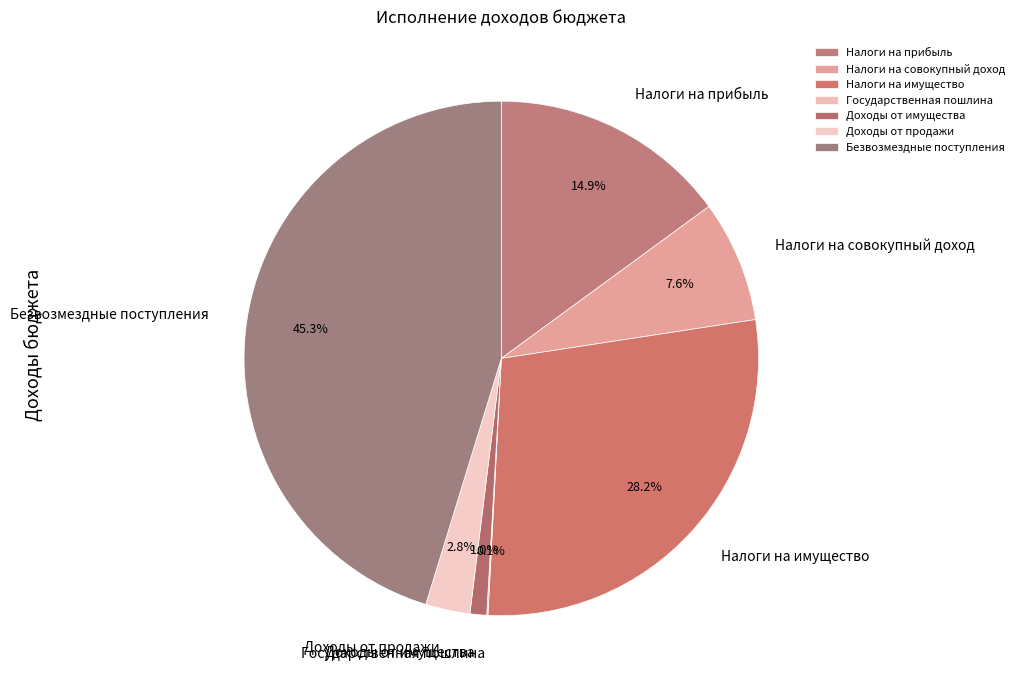

Does any single category account for the majority?

No